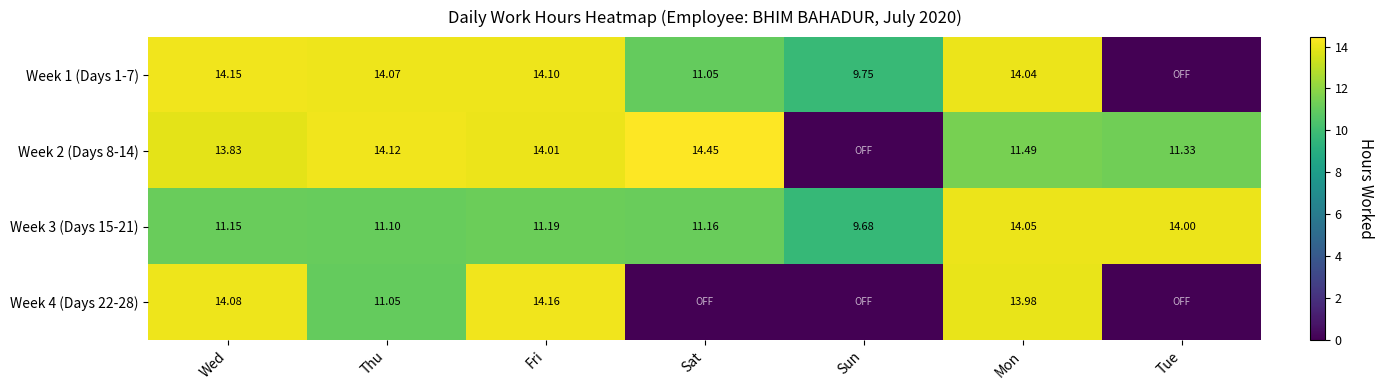

What is the spread (max minus min) of values at Mon?

2.6